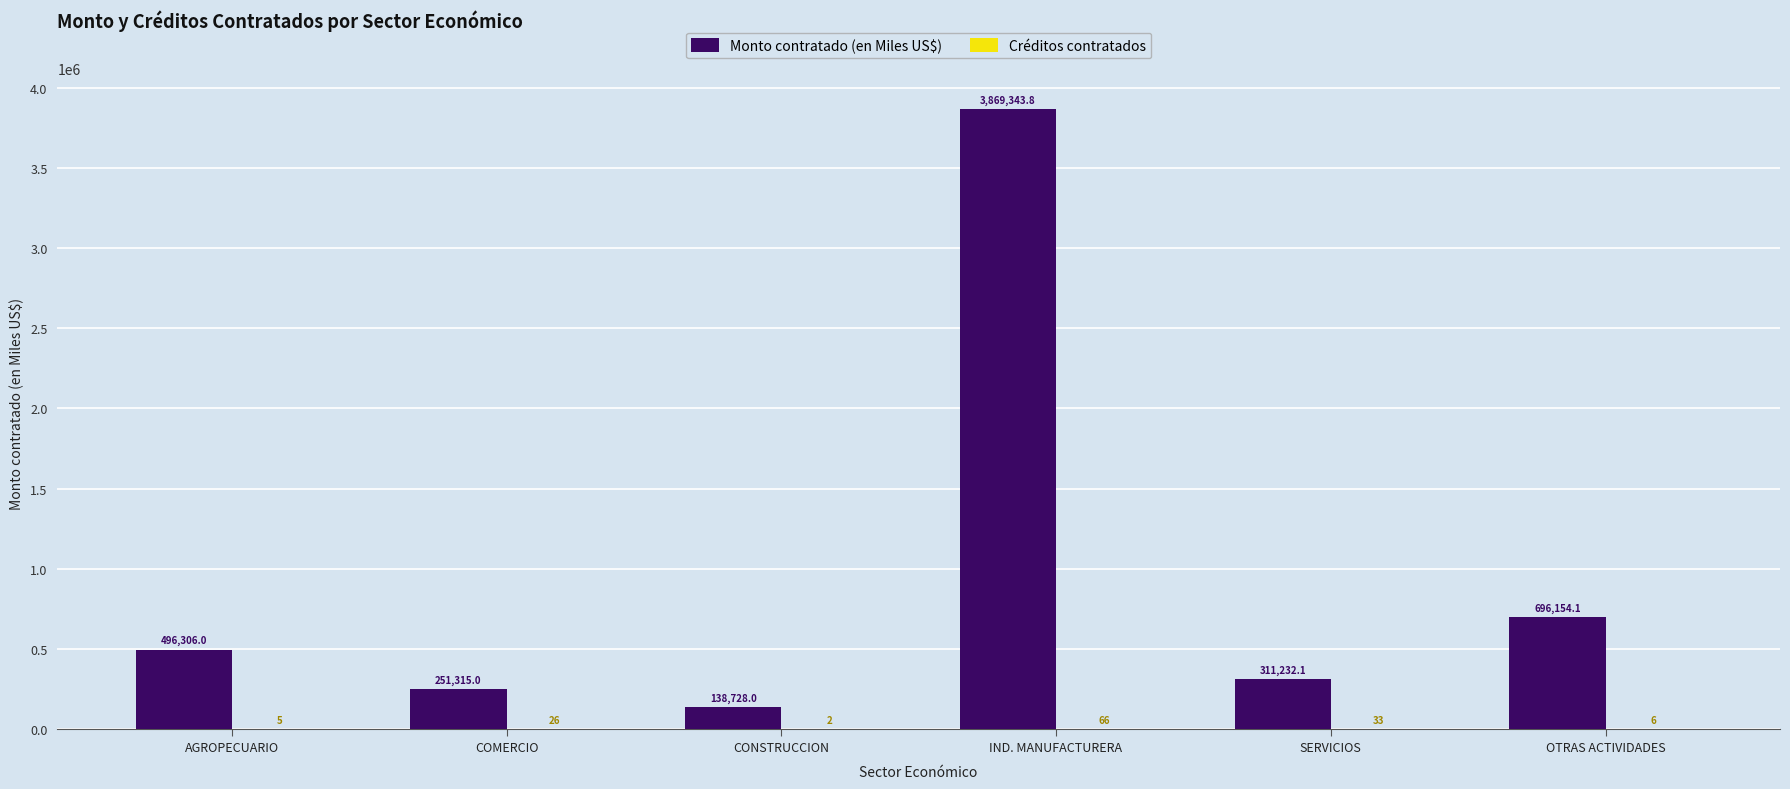

Which series has the largest total across all categories?

Monto contratado (en Miles US$)